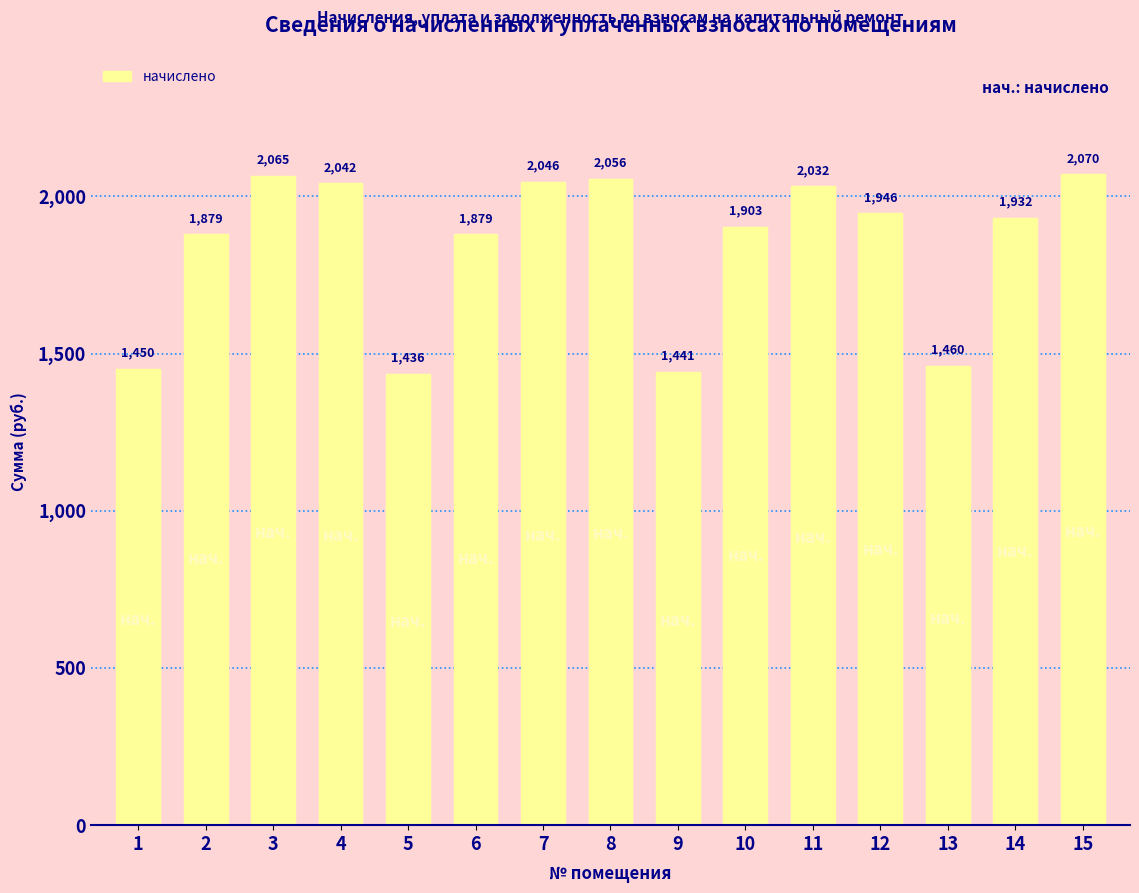

What is the smallest value displayed?

1435.8